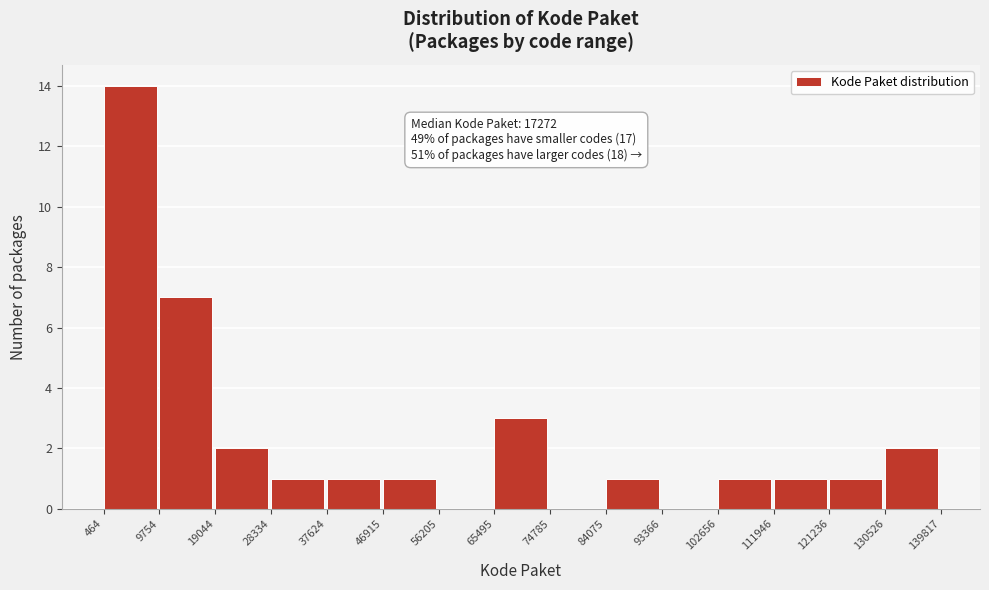

Which range on the x-axis has the tallest bar?

464 to 9754